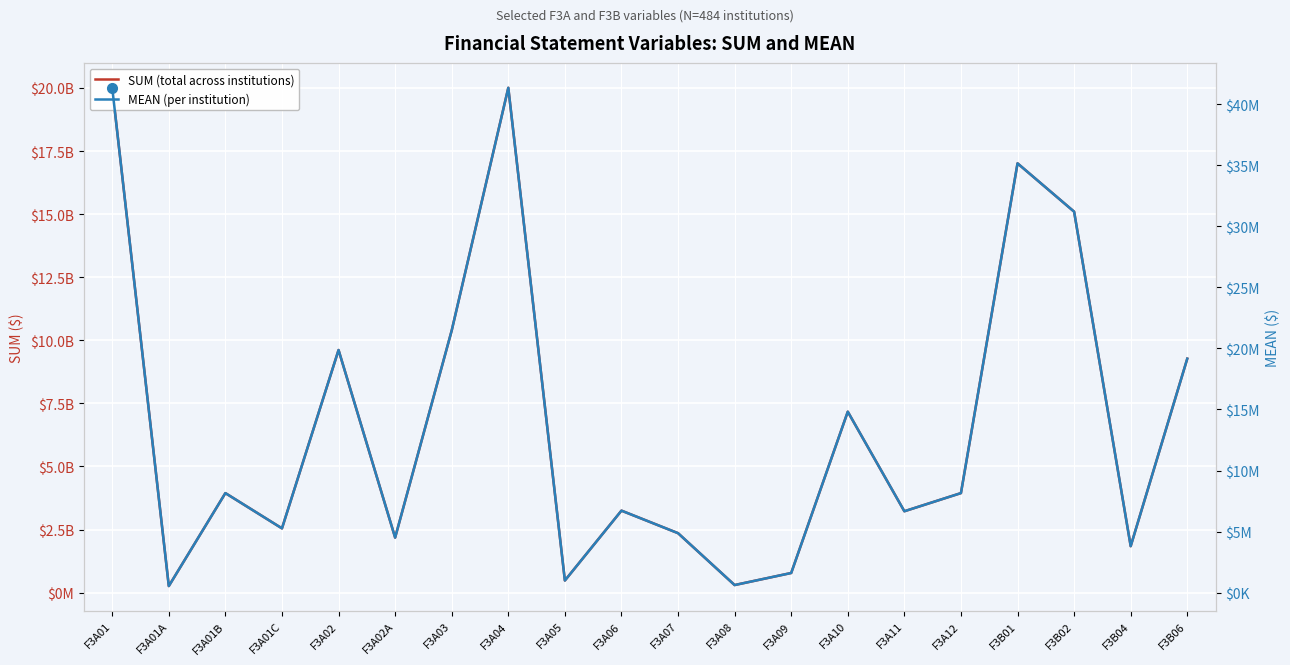

What is the spread (max minus min) of values at F3B02?

15066896985.3